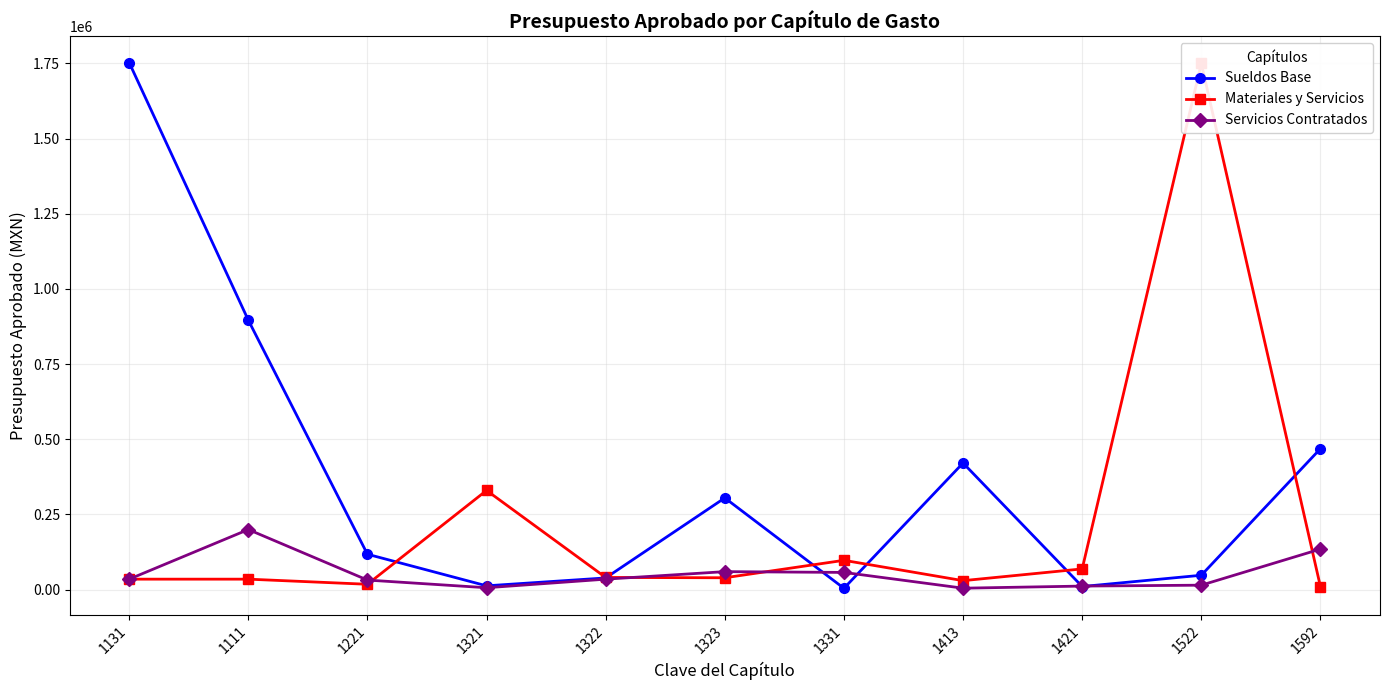

In Sueldos Base, how many points are lower than both neighbors (excluding endpoints)?

3